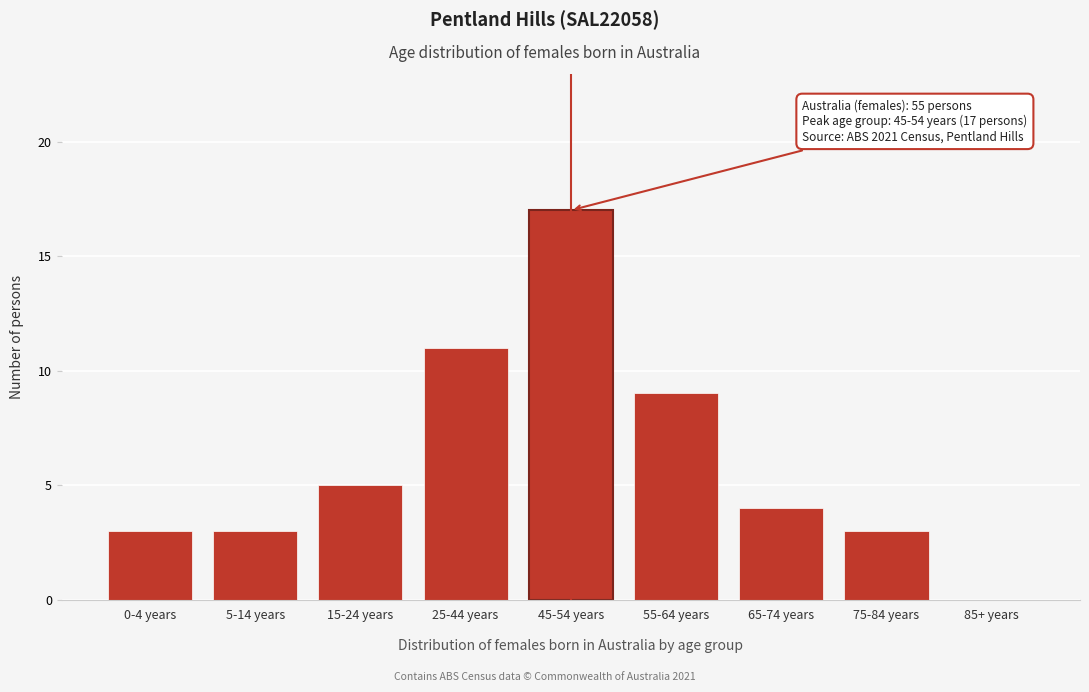

Reading left to right, list all the values displayed in this chart.

0-4 years=3	5-14 years=3	15-24 years=5	25-44 years=11	45-54 years=17	55-64 years=9	65-74 years=4	75-84 years=3	85+ years=0